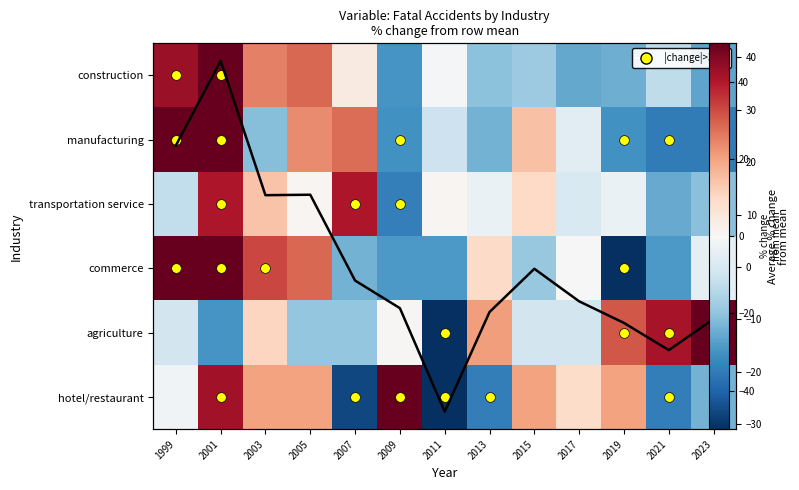

At which label does Average % change first exceed -6?

1999